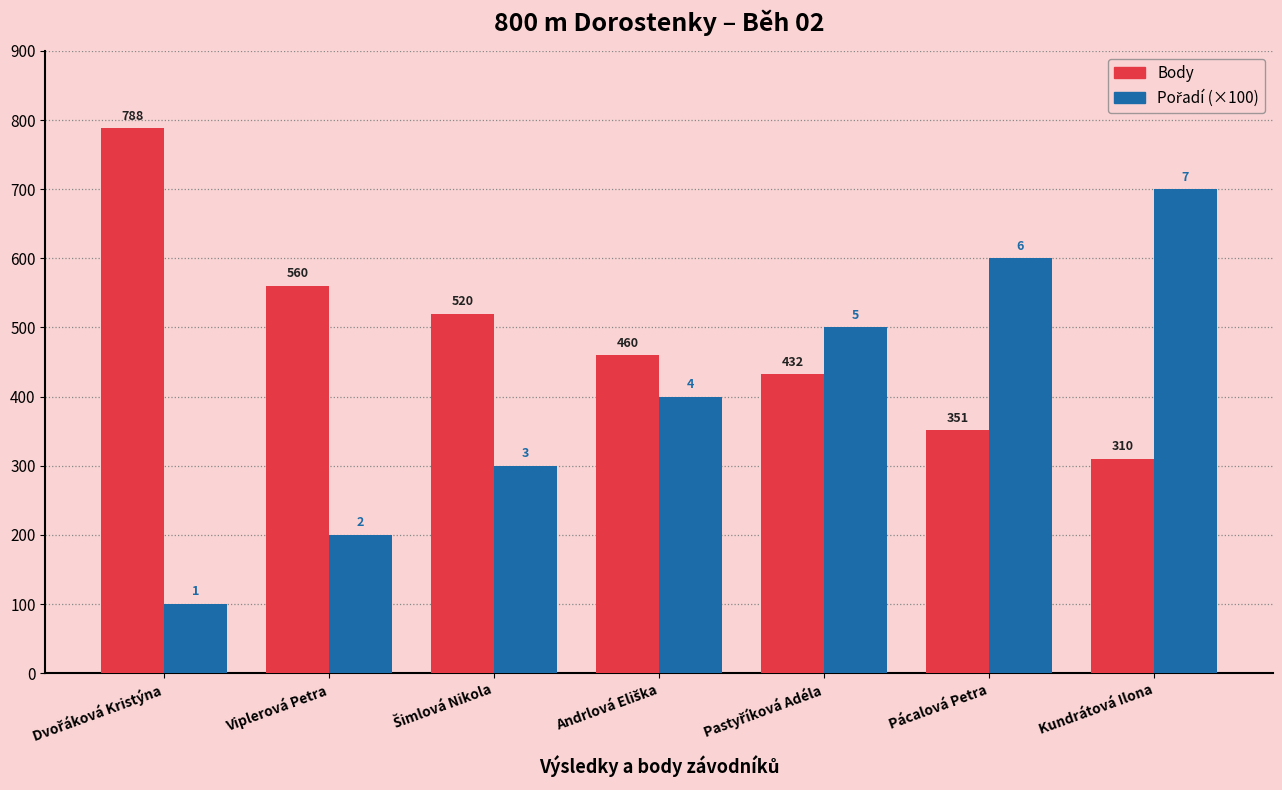

Count the number of categories in the chart.

7